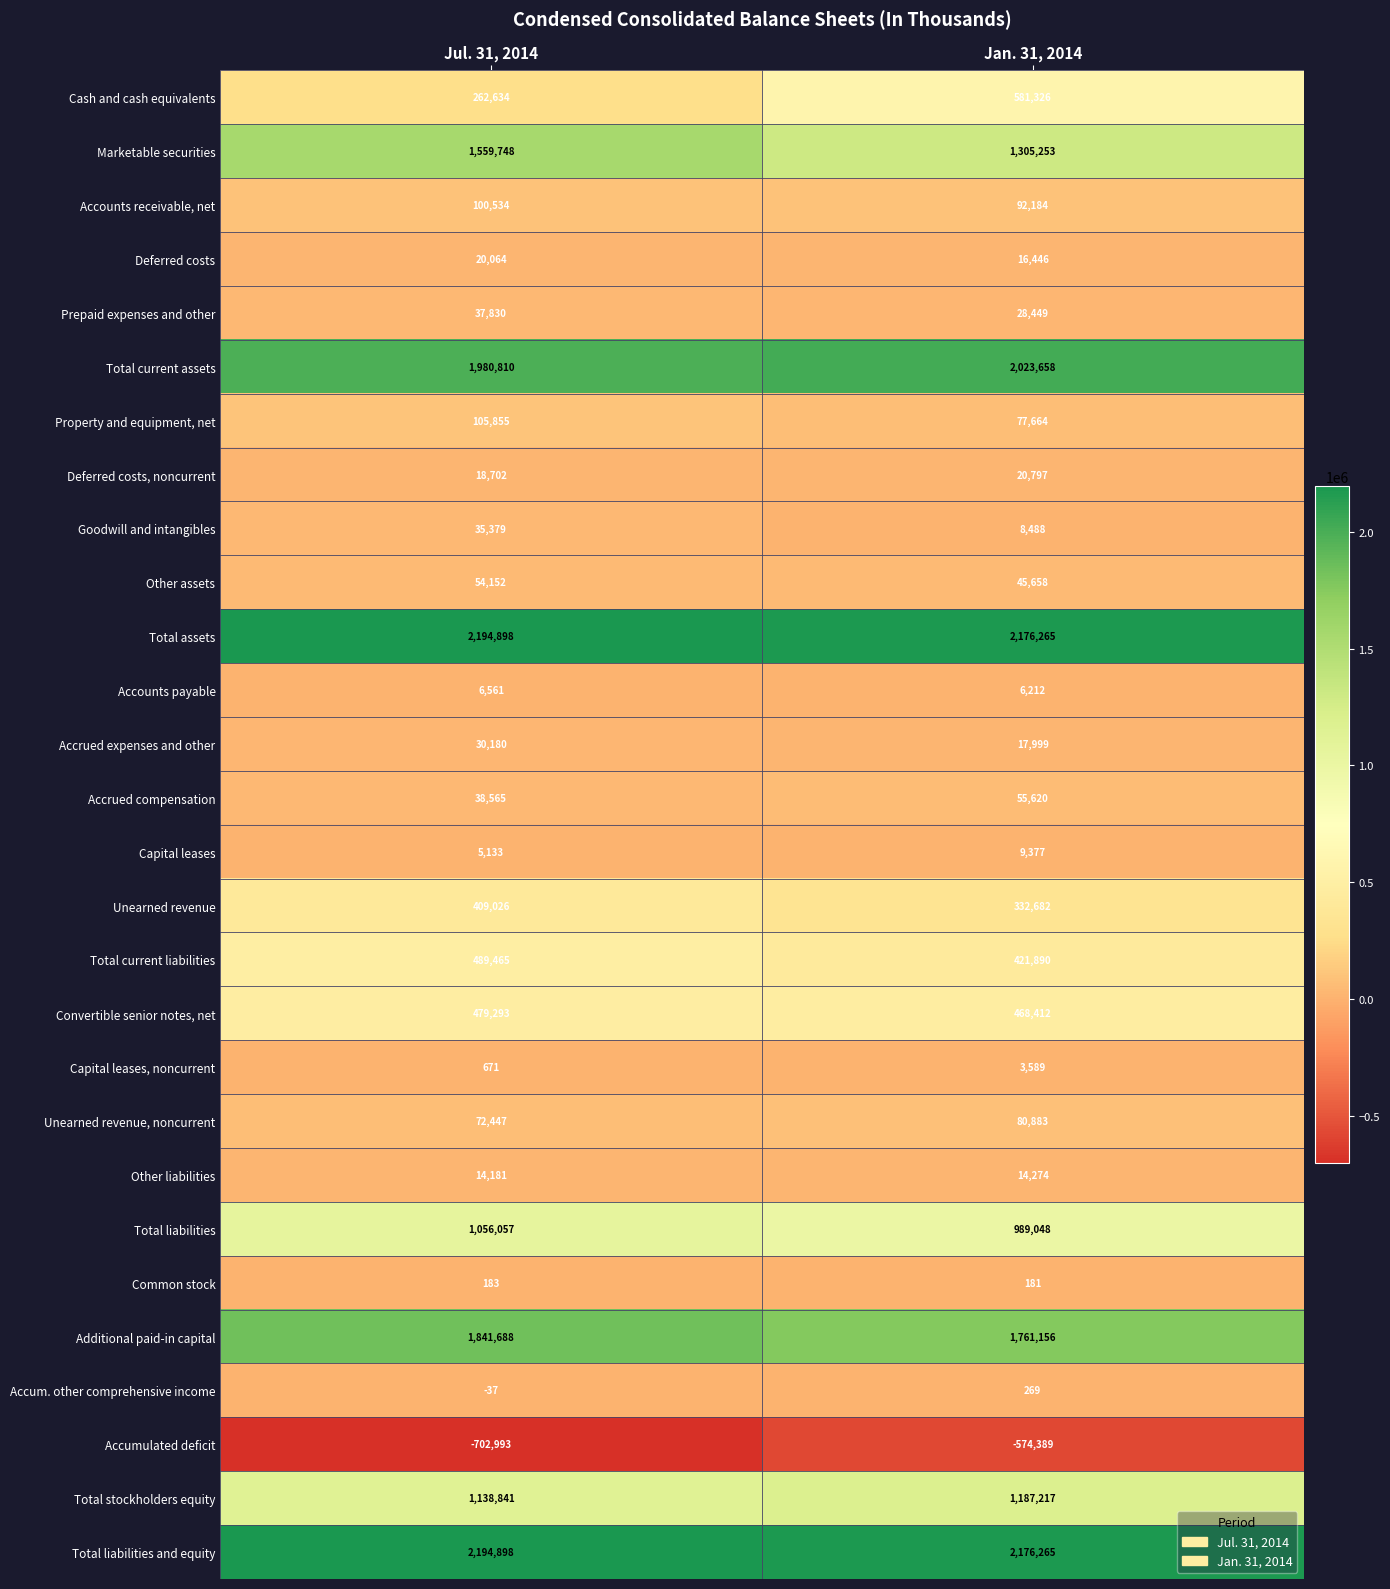

What value does the Accrued compensation series have at Jan. 31, 2014, to the nearest 10?

55620